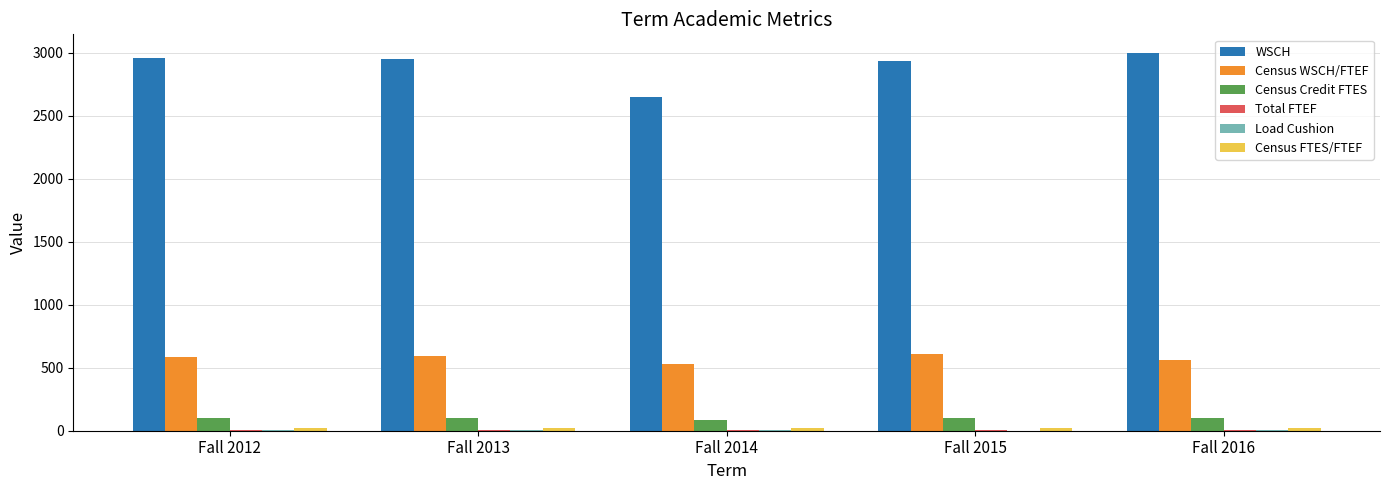

What is the total value across all series at Fall 2014?

3290.2